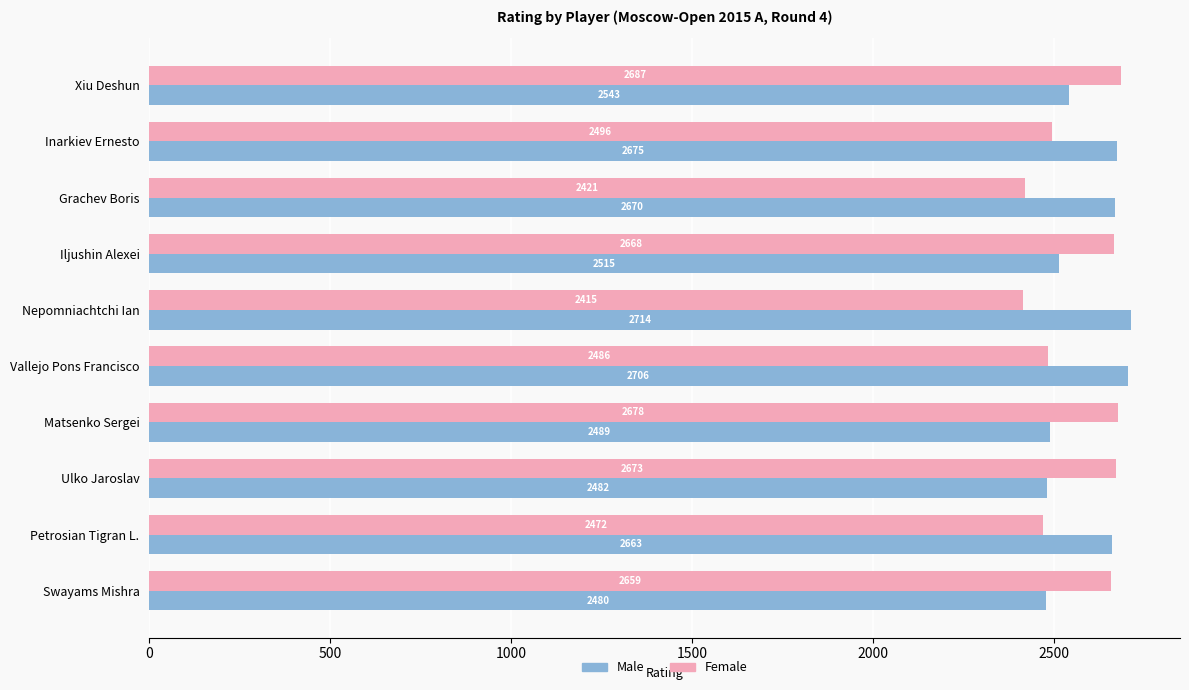

What is the sum of all Male values?

25937